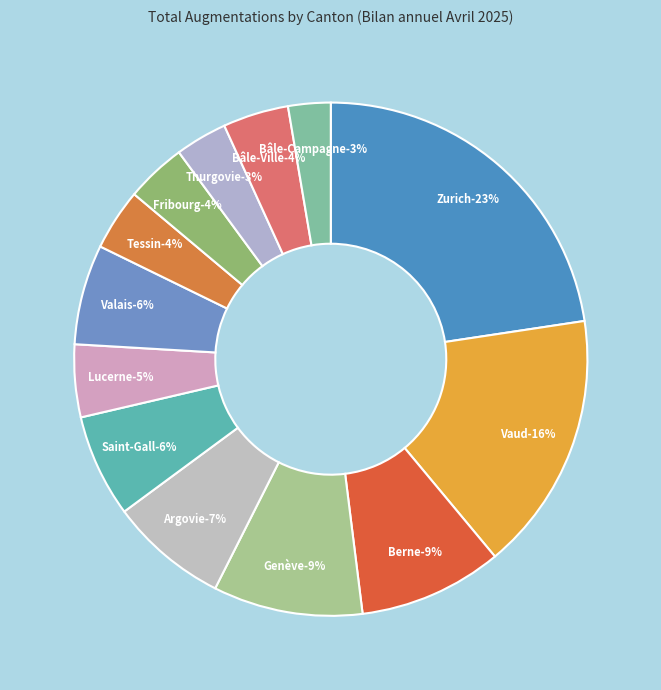

Rank the categories by value from highest to lowest.

Zurich, Vaud, Genève, Berne, Argovie, Saint-Gall, Valais, Lucerne, Bâle-Ville, Tessin, Fribourg, Thurgovie, Bâle-Campagne